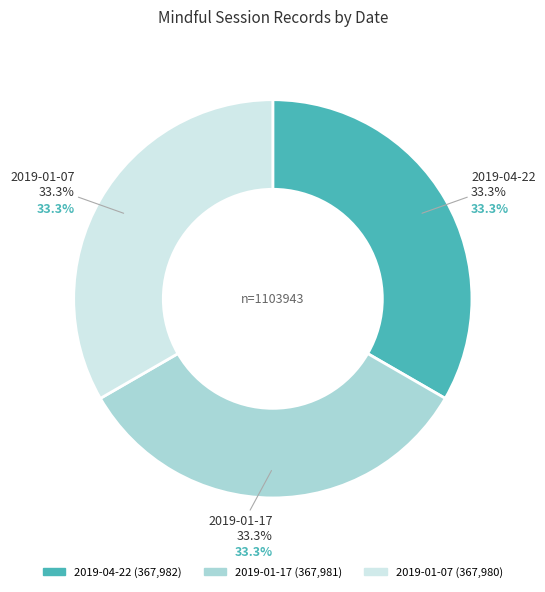

Rank the categories by value from lowest to highest.

2019-01-07, 2019-01-17, 2019-04-22